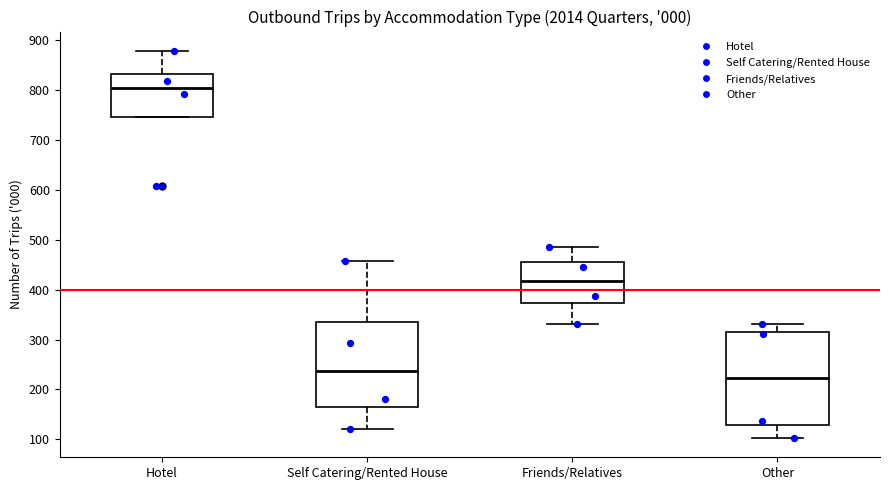

Comparing the boxes themselves (not the whiskers), which one is the tallest?

Other